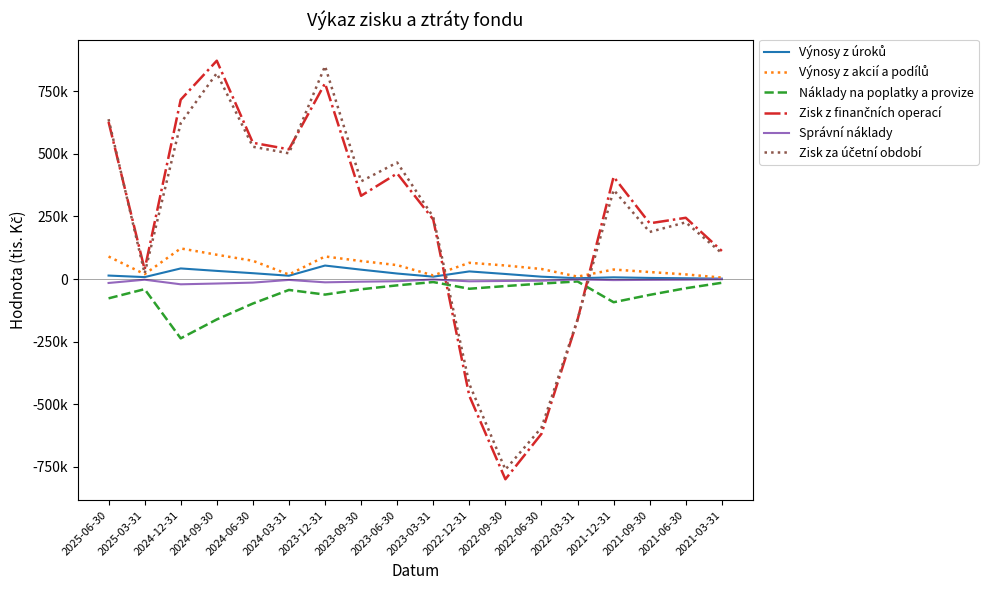

At how many categories does at least one series exceed 382508?

9